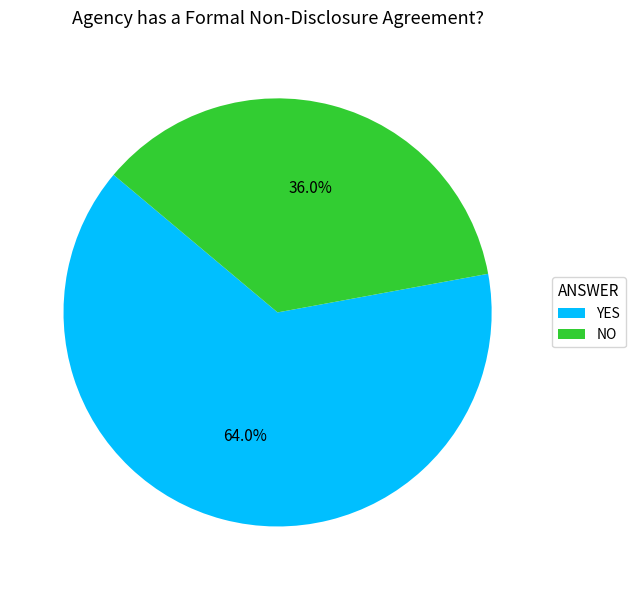

What is the largest slice in the pie chart?

YES